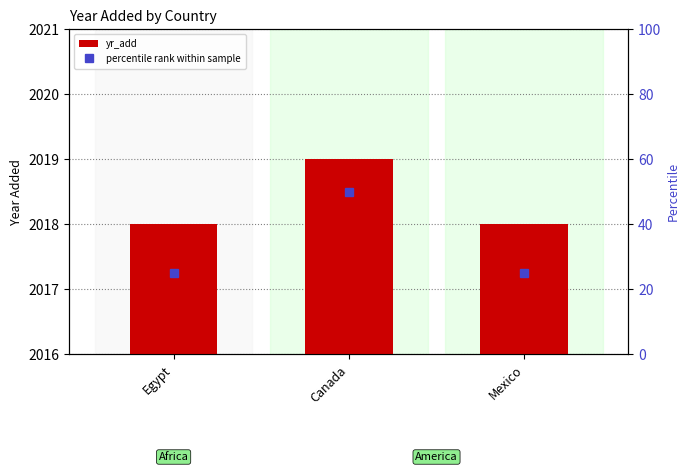

What is the smallest value displayed?

25